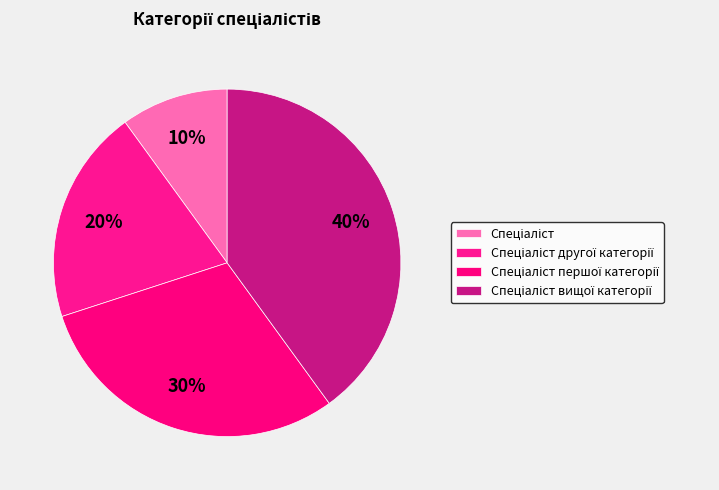

What is the largest slice in the pie chart?

Спеціаліст вищої категорії